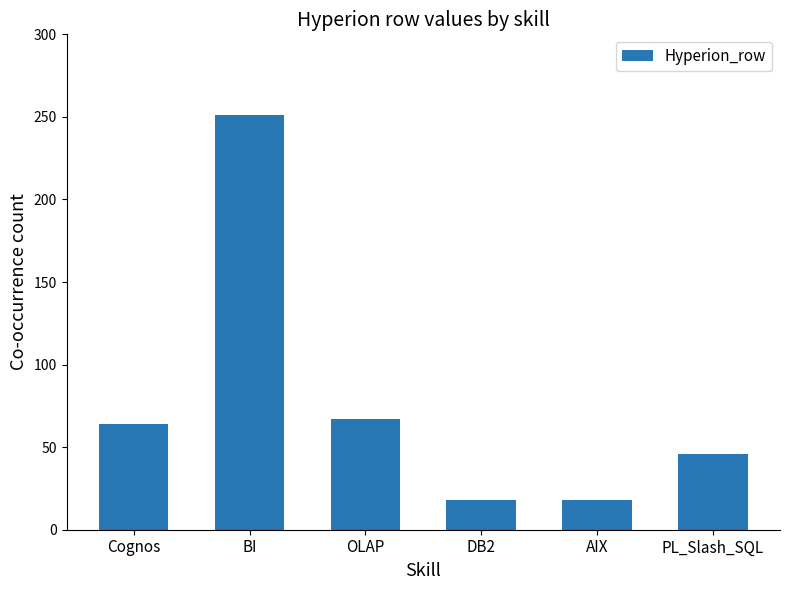

The value at PL_Slash_SQL is 46. True or false?

True